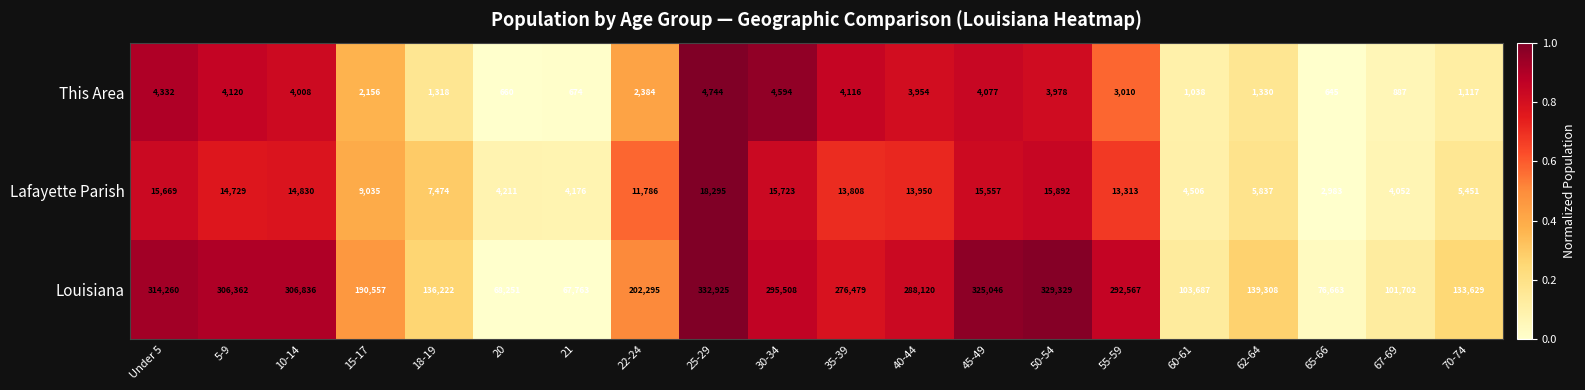

What is the total value across all series at 22-24?

216465